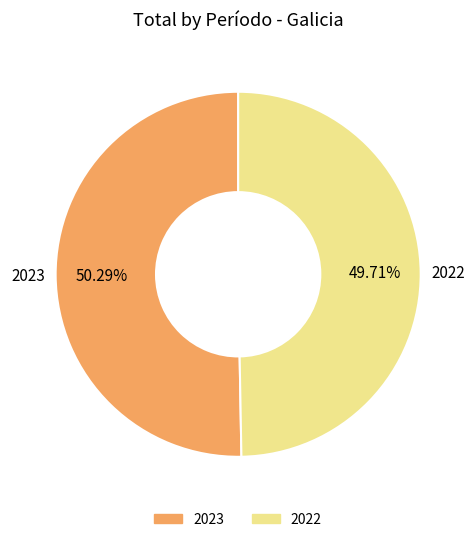

Is it true that 2023 is 42% of the pie?

False